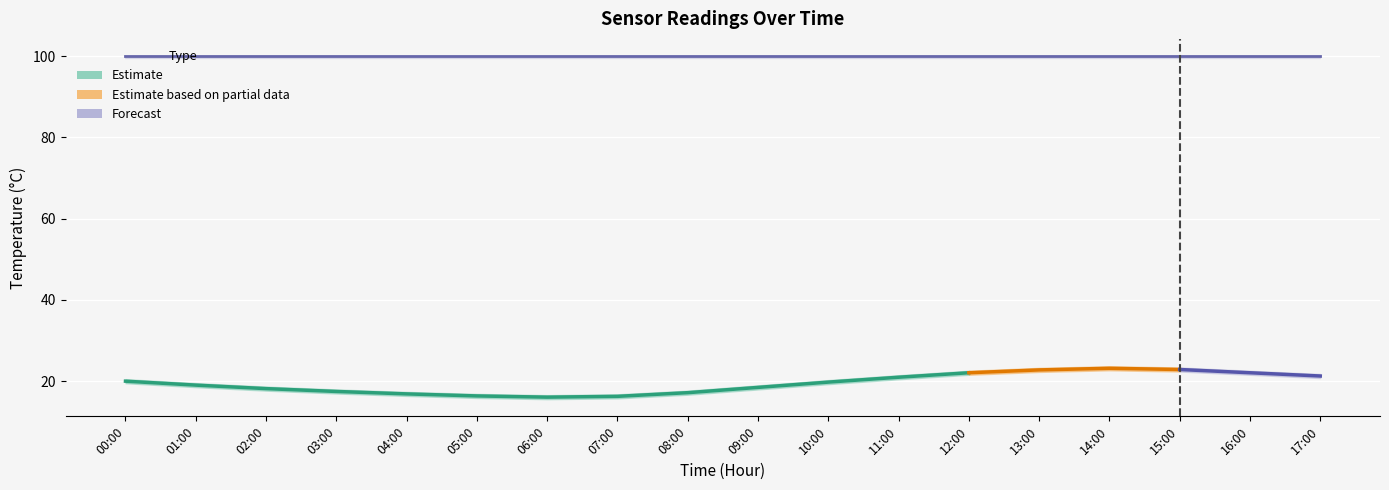

At which category does temperature reach its first local peak?

14:00